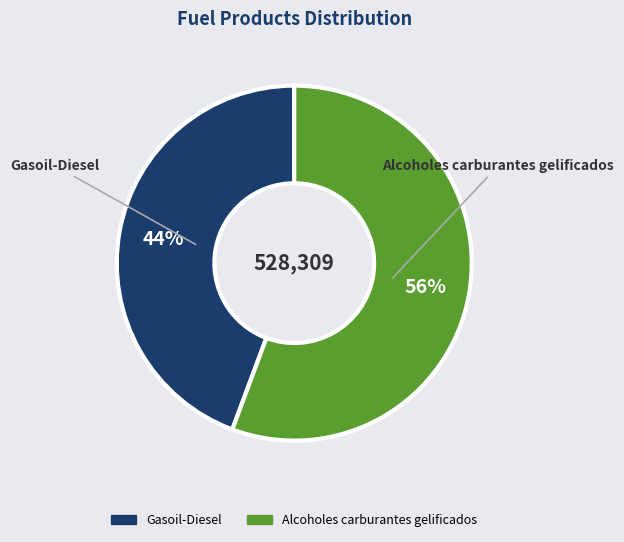

Combined, do Gasoil-Diesel and Alcoholes carburantes gelificados account for over 50%?

Yes